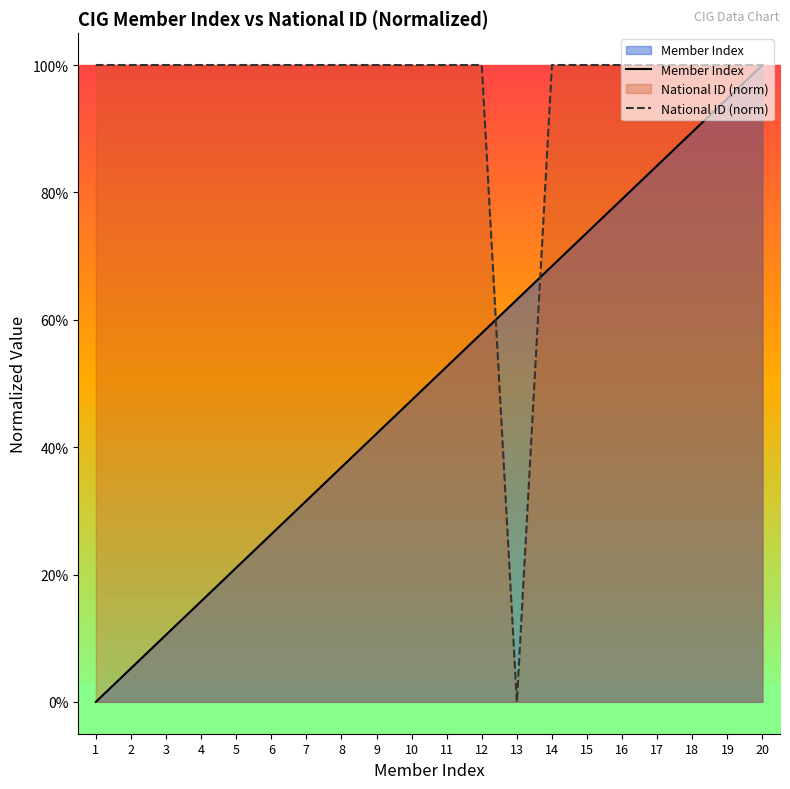

Which has a higher value, 14 or 5?

14